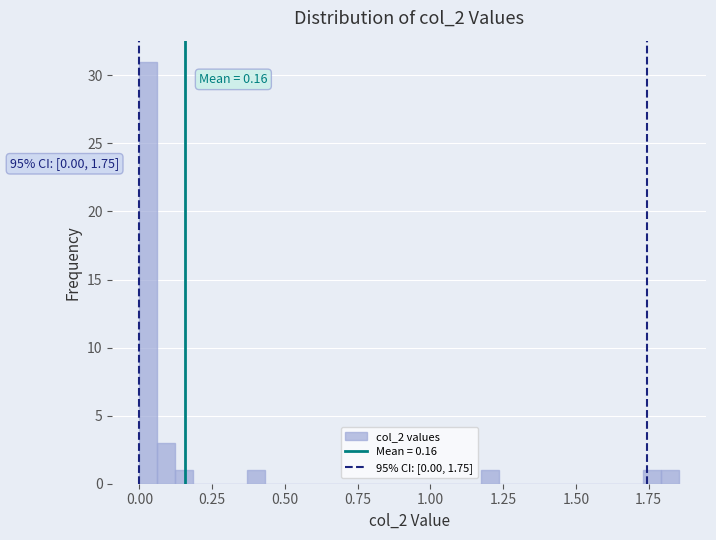

Around what value on the x-axis is the tallest bar? Give the approximate position of its centre, as read against the axis.

0.05